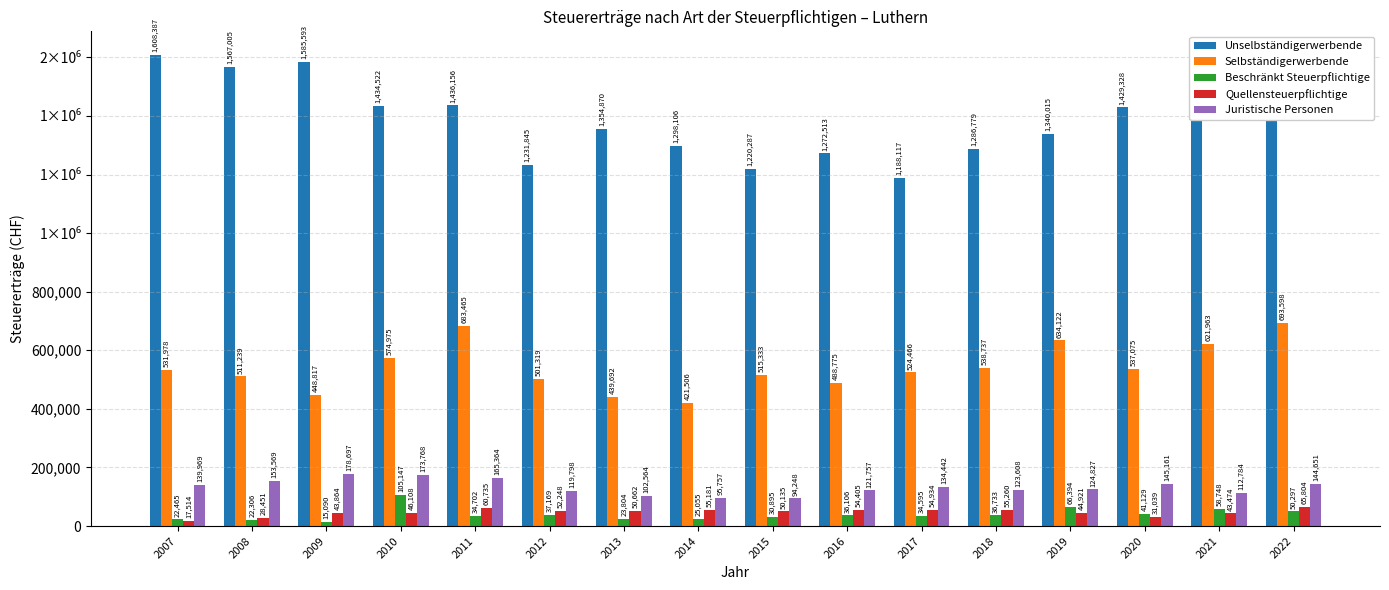

List the labels in order of Quellensteuerpflichtige value, smallest first.

2007, 2008, 2020, 2021, 2009, 2019, 2010, 2015, 2013, 2012, 2016, 2017, 2014, 2018, 2011, 2022